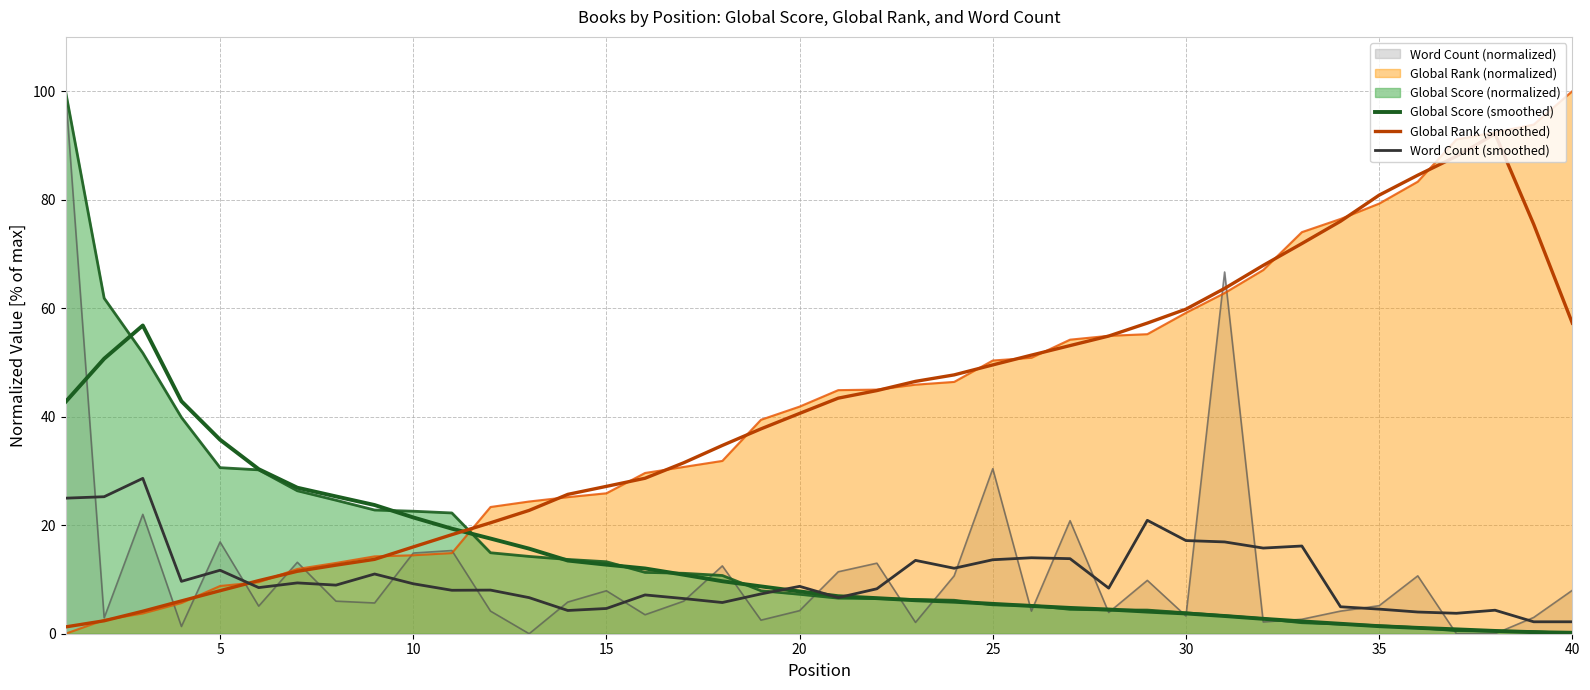

How many lines are shown in the chart?

6